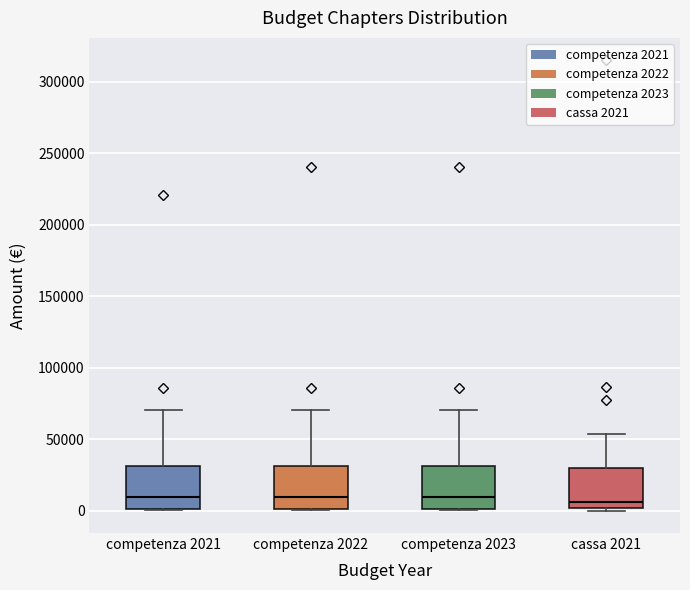

Where does the upper whisker of the box for competenza 2022 end on the y-axis? The values are not printed on the chart, so give them approximately, as read against the axis.

70000